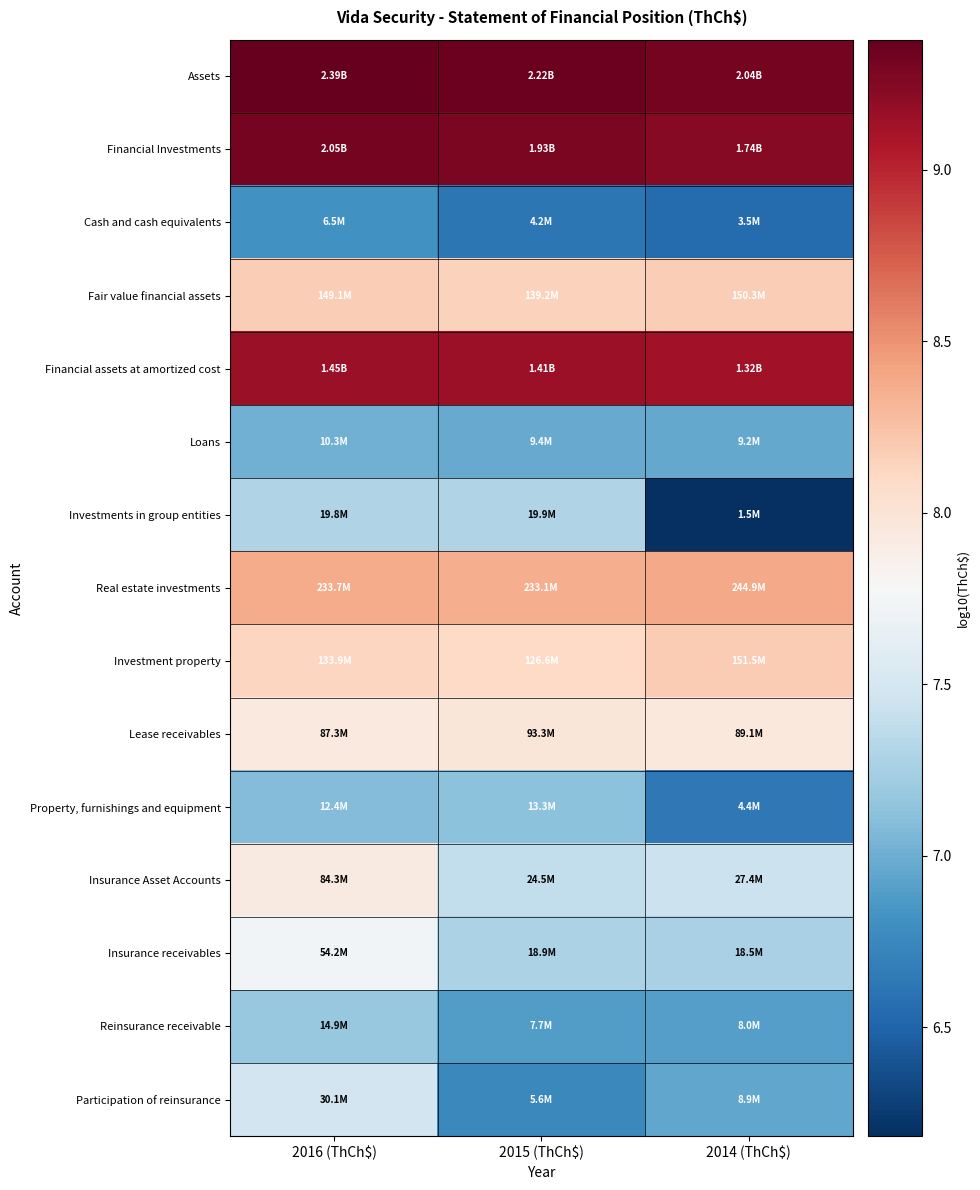

At how many categories does at least one series exceed 6?

3